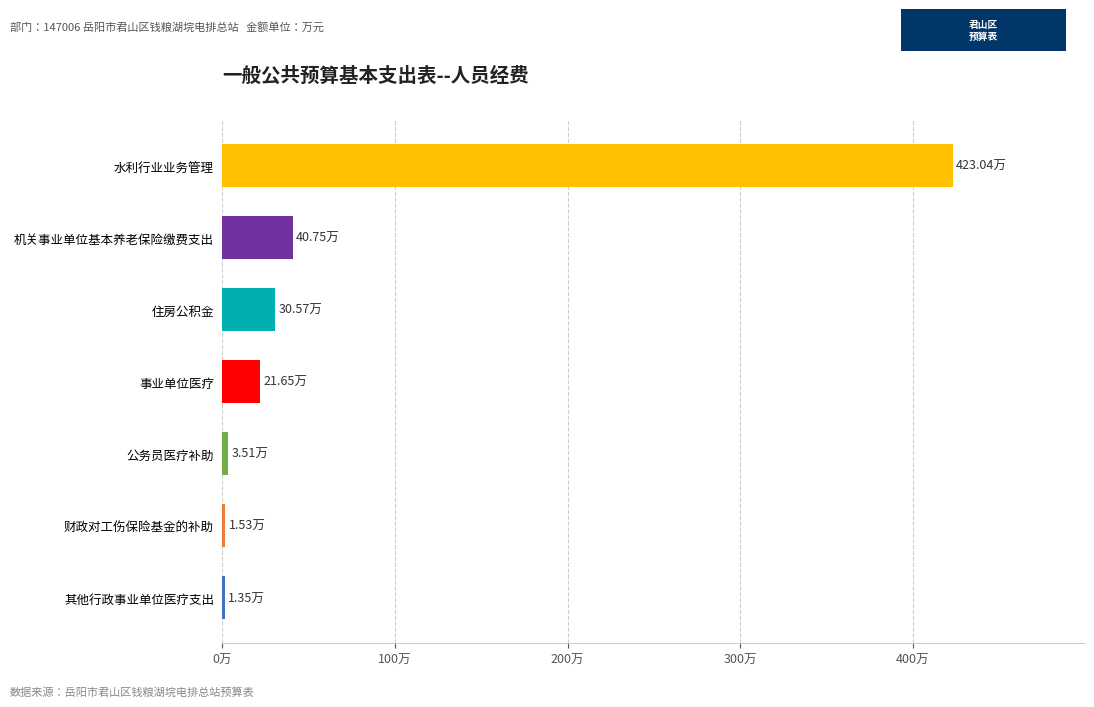

Are the bars horizontal?

Yes